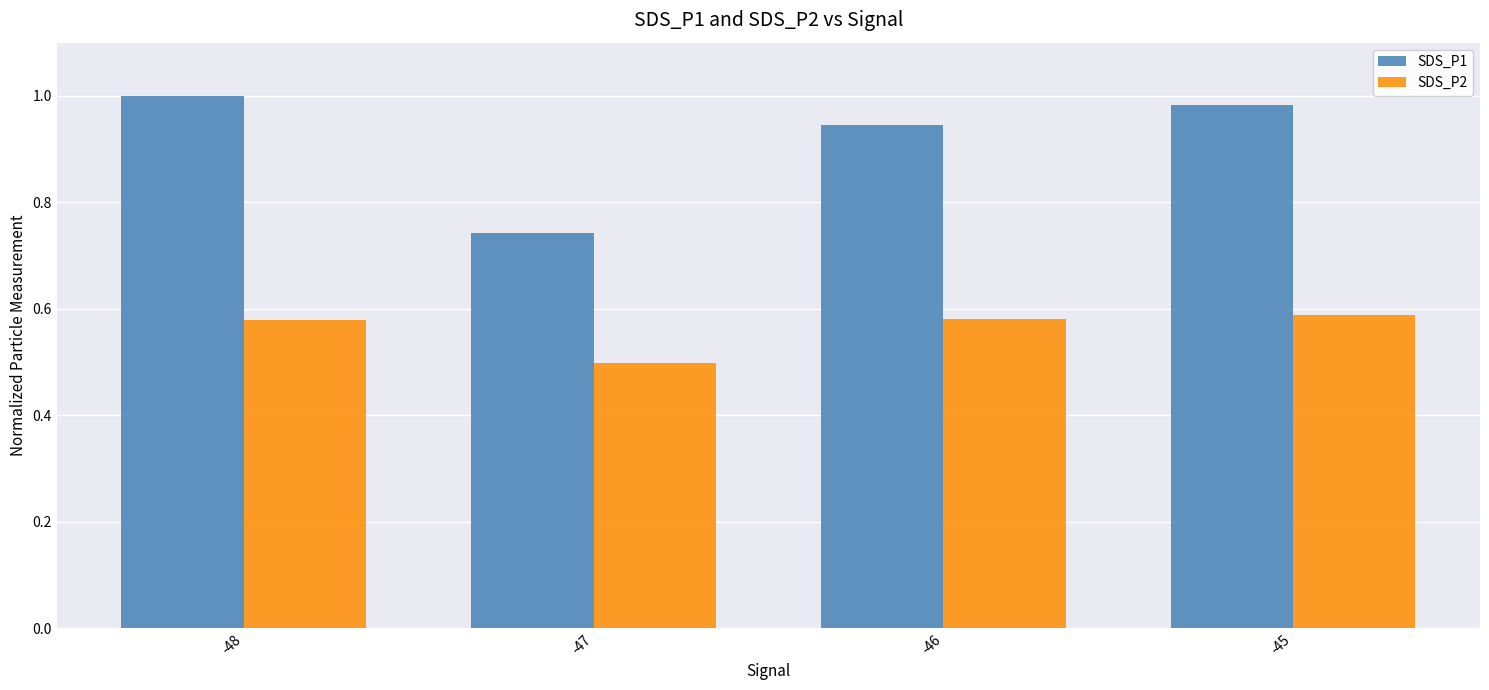

Which category has the highest value across all series?

-48